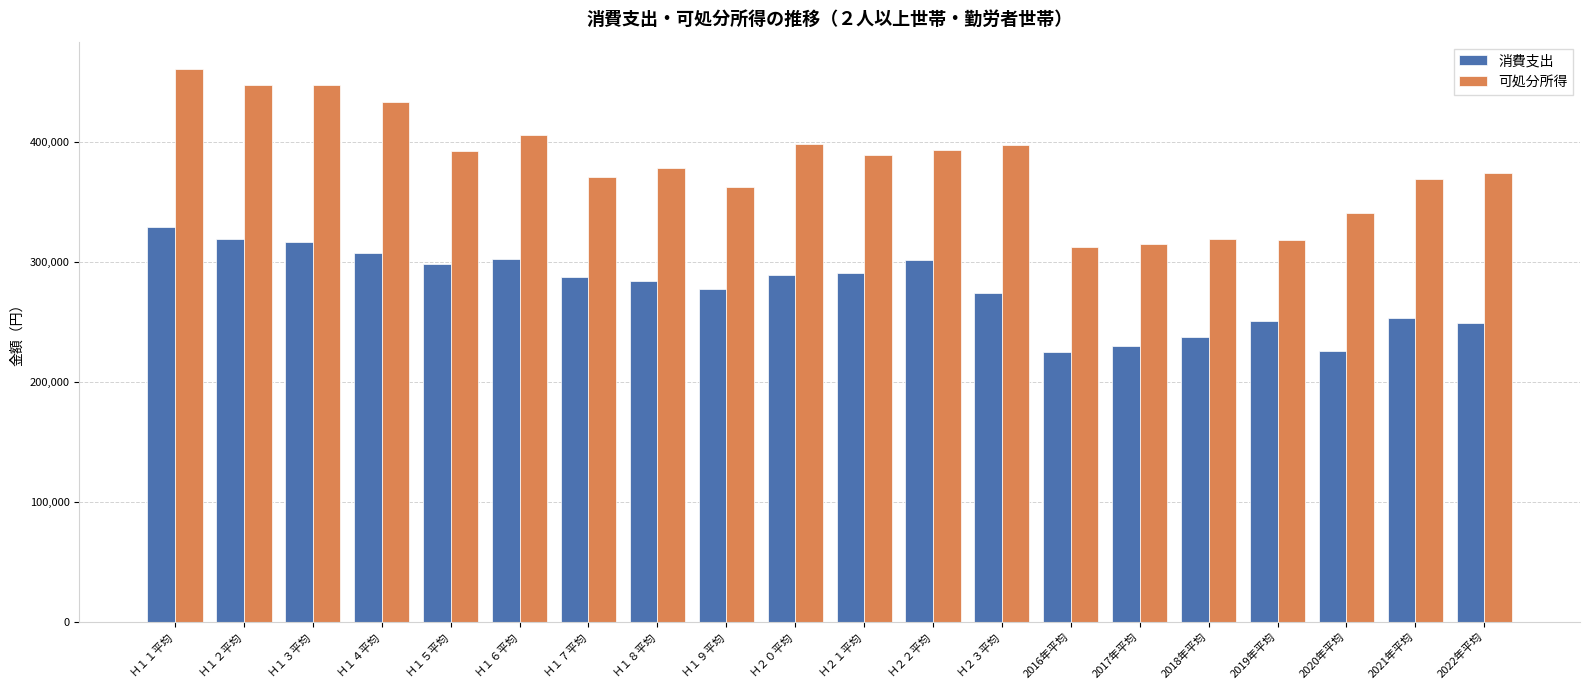

What position from the left is Ｈ１７平均?

7